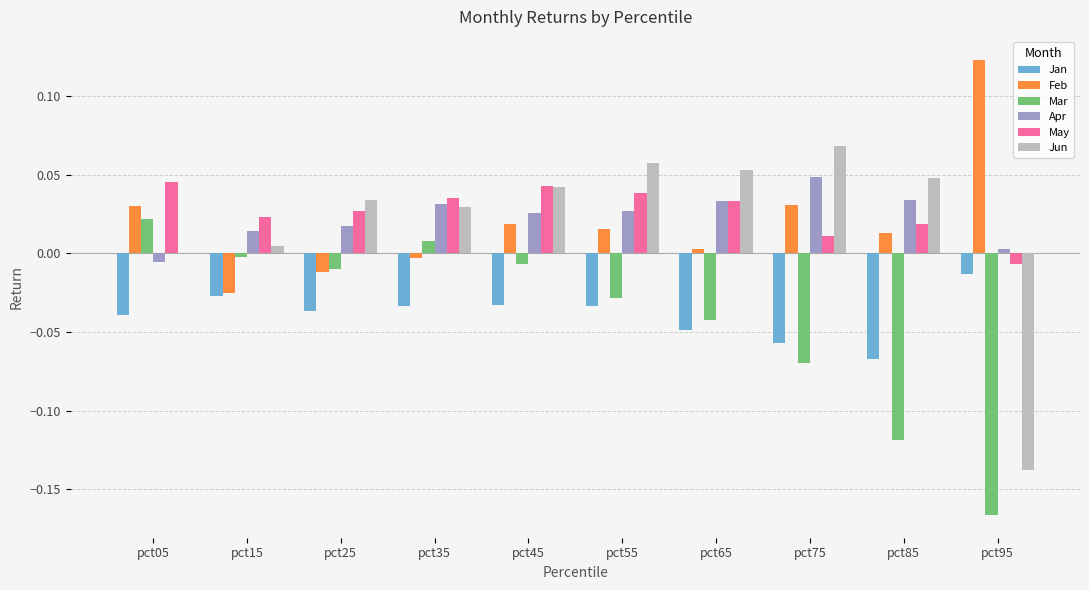

What are all the series names shown in the legend?

Jan, Feb, Mar, Apr, May, Jun